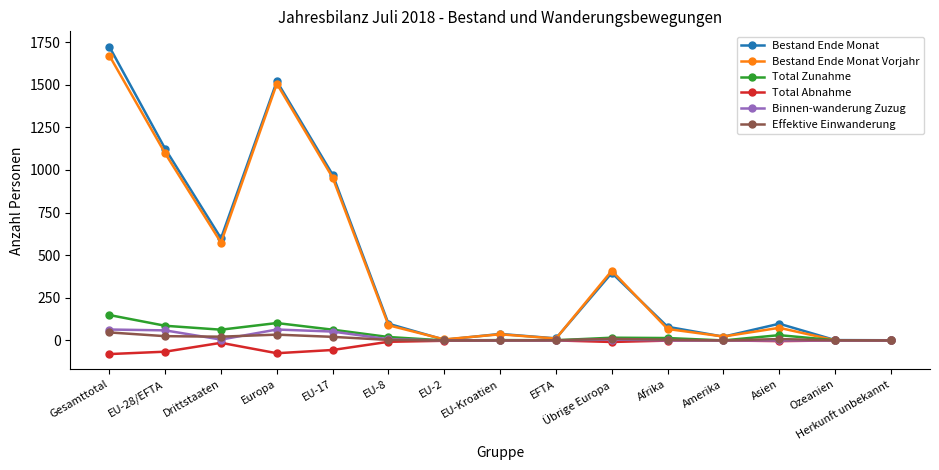

Is it true that Binnen-wanderung Zuzug equals 64 at Europa?

True